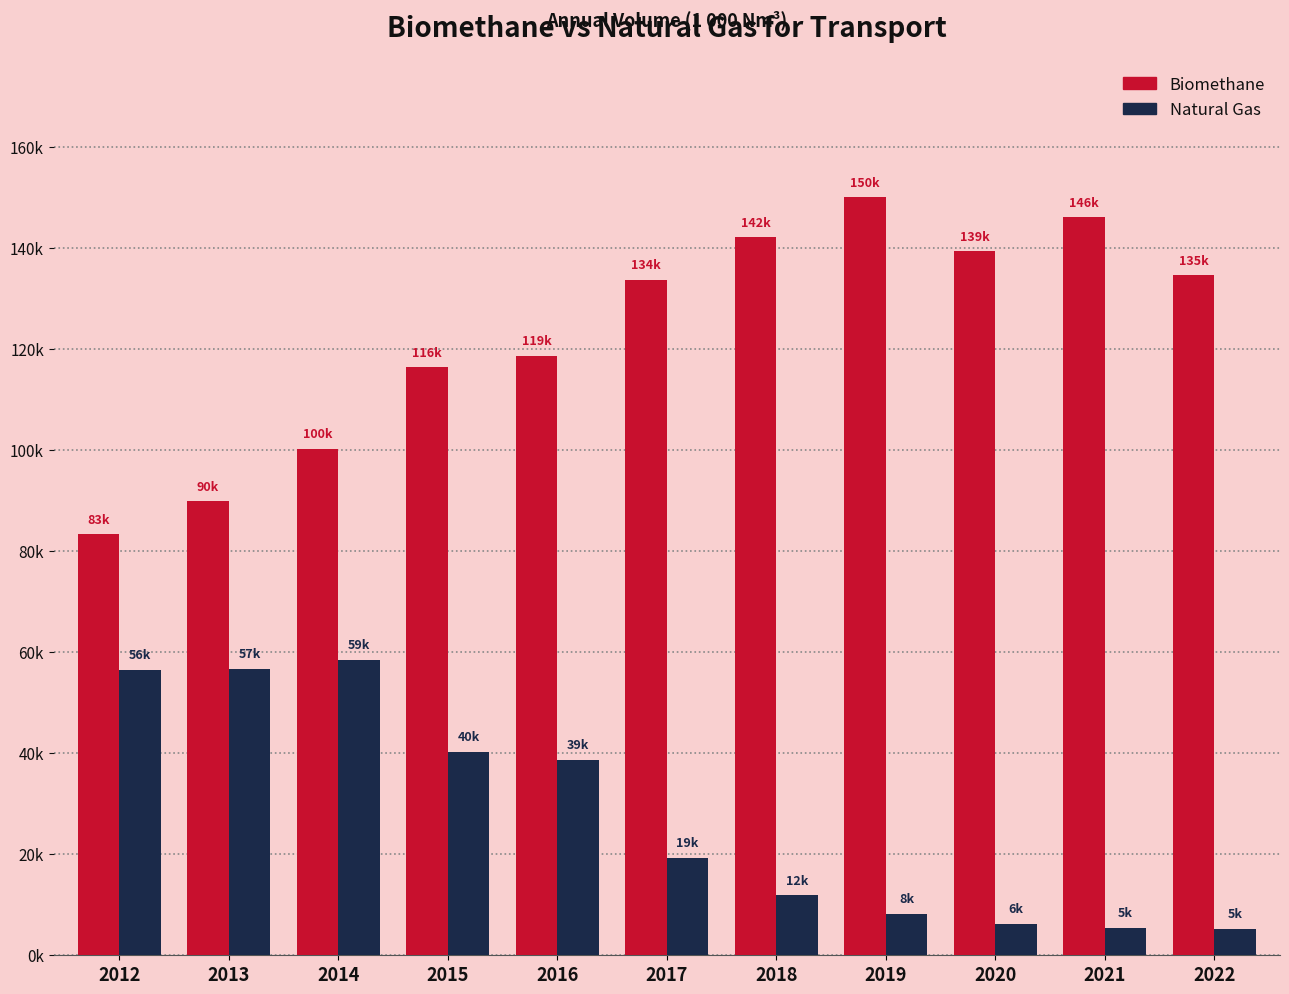

What is the sum of all Natural Gas values?

306821.3